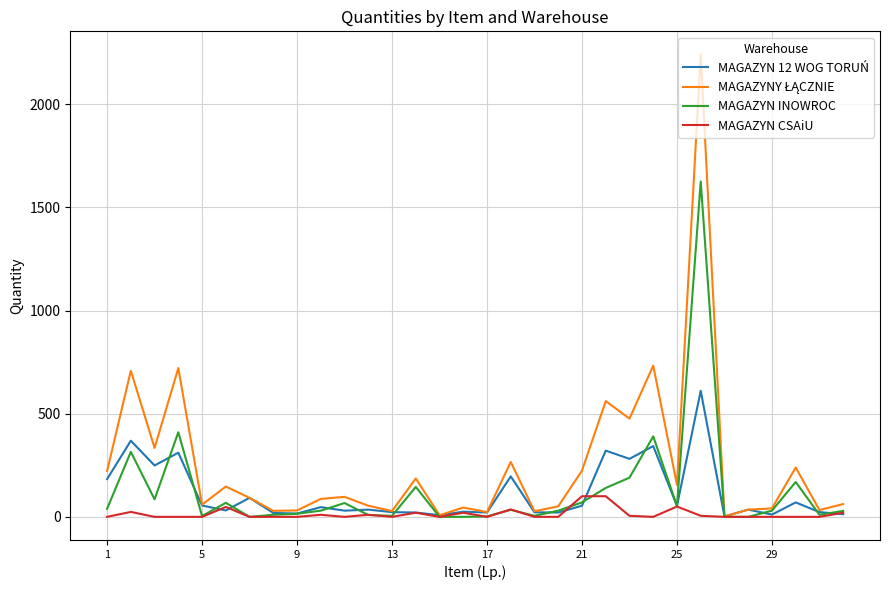

Reading left to right, list all the values displayed in this chart.

MAGAZYN 12 WOG TORUŃ: 183	369	249	311	55	31	92	19	16	47	30	35	23	21	8	25	21	196	22	21	54	321	281	343	53	611	2	35	11	70	23	13
MAGAZYNY ŁĄCZNIE: 222	708	334	721	59	147	92	29	31	87	97	54	28	186	8	45	23	266	27	51	224	561	476	733	155	2241	2	35	41	239	33	62
MAGAZYN INOWROC: 39	315	85	410	4	68	0	10	15	30	67	9	5	145	0	0	2	34	5	30	70	140	190	390	52	1625	0	0	30	169	10	29
MAGAZYN CSAiU: 0	24	0	0	0	48	0	0	0	10	0	10	0	20	0	20	0	36	0	0	100	100	5	0	50	5	0	0	0	0	0	20